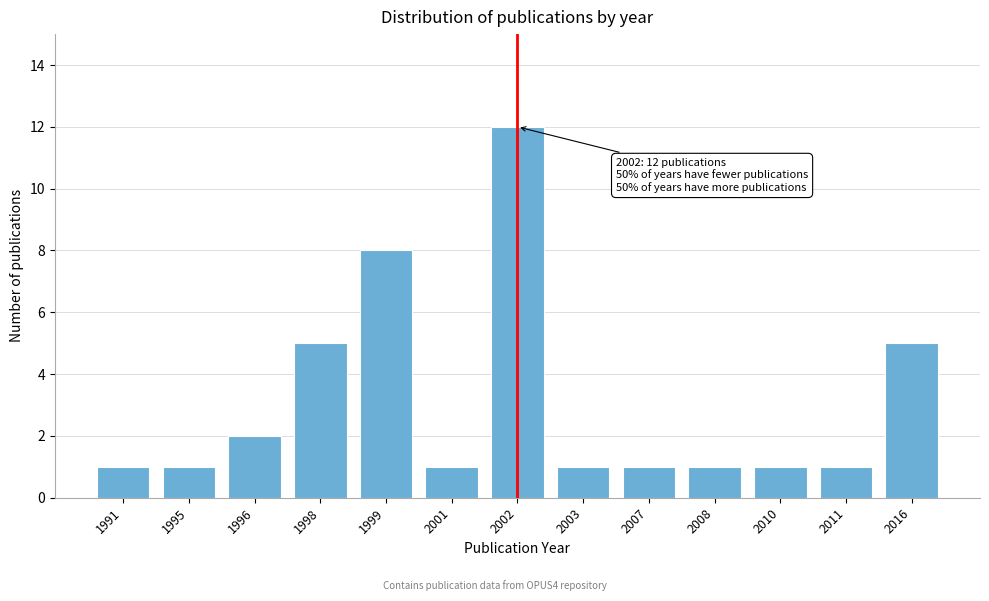

Reading right to left, transcribe all the data shown in this chart.

5	1	1	1	1	1	12	1	8	5	2	1	1